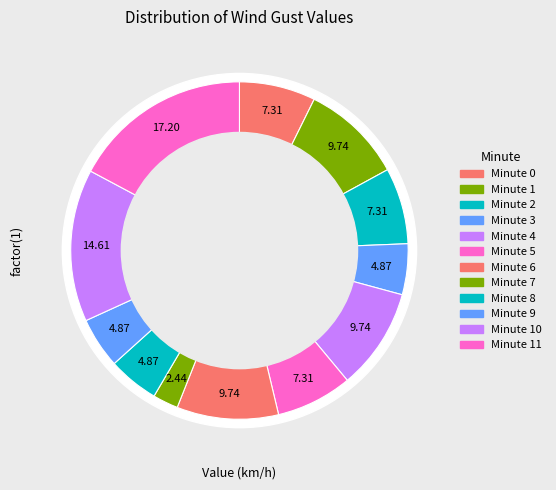

What percentage is the 5 slice, to the nearest percent?

7%